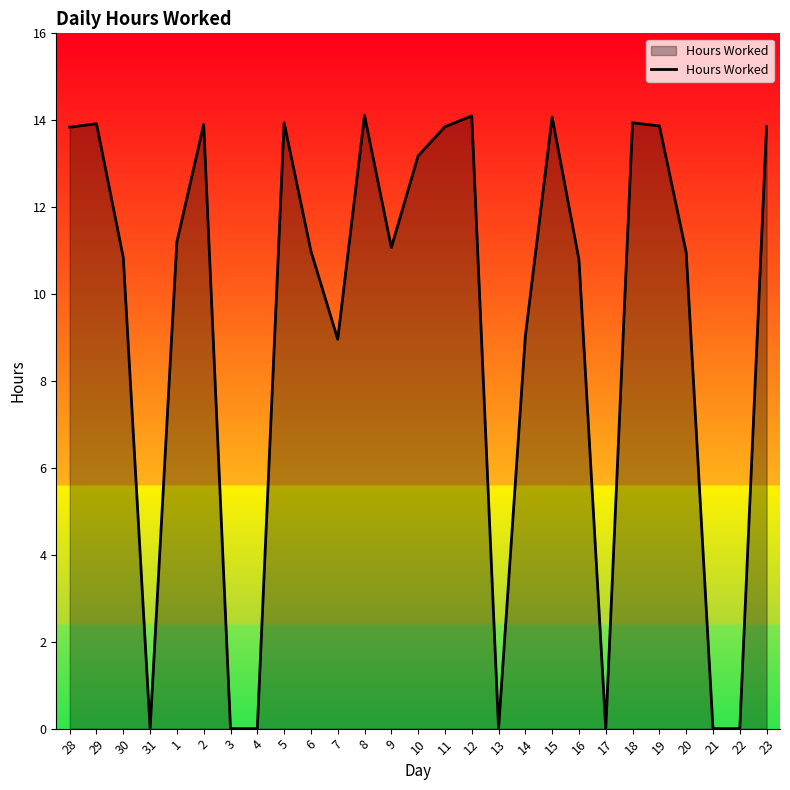

What is the change in value from 7 to 9?

+2.1